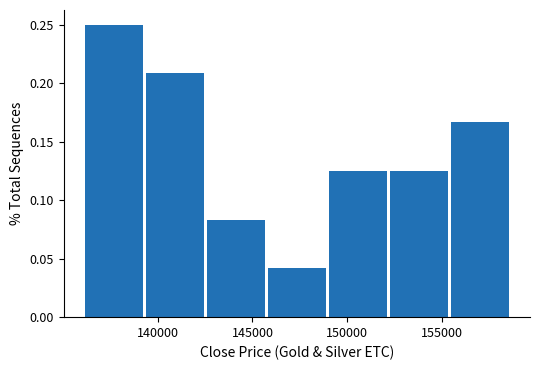

Which range on the x-axis has the tallest bar?

136000 to 139500